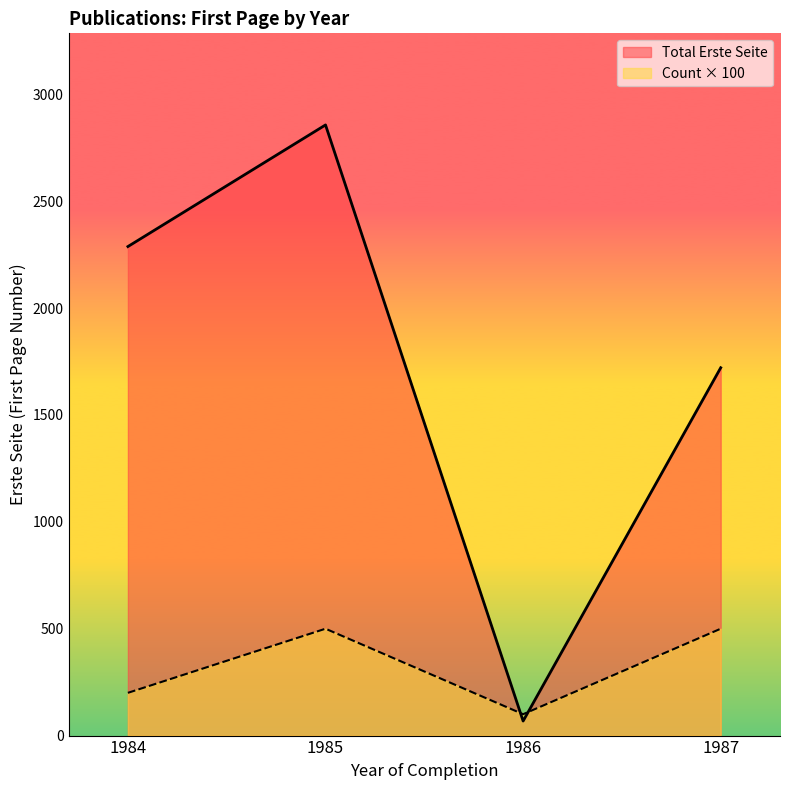

At 1987, list the series in order from smallest to largest.

Count × 100, Total Erste Seite